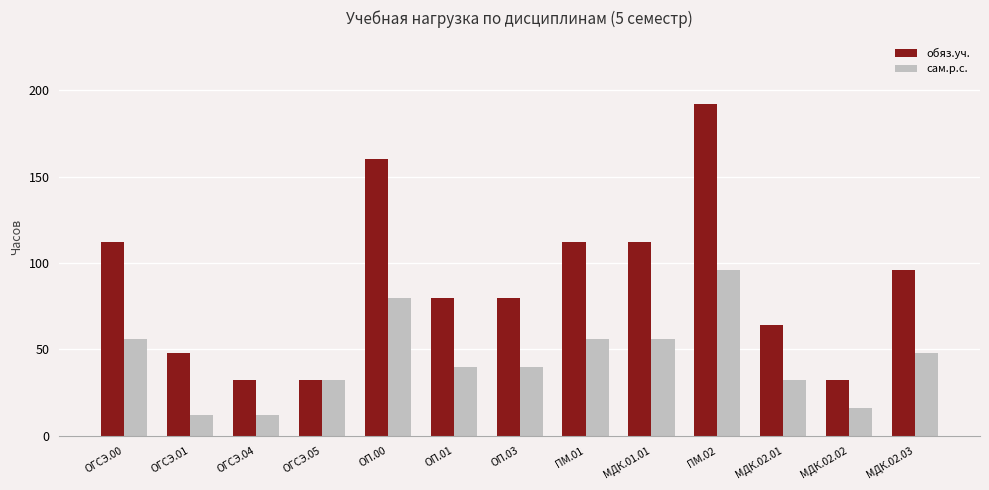

List the series in order of their peak value, highest first.

обяз.уч., сам.р.с.